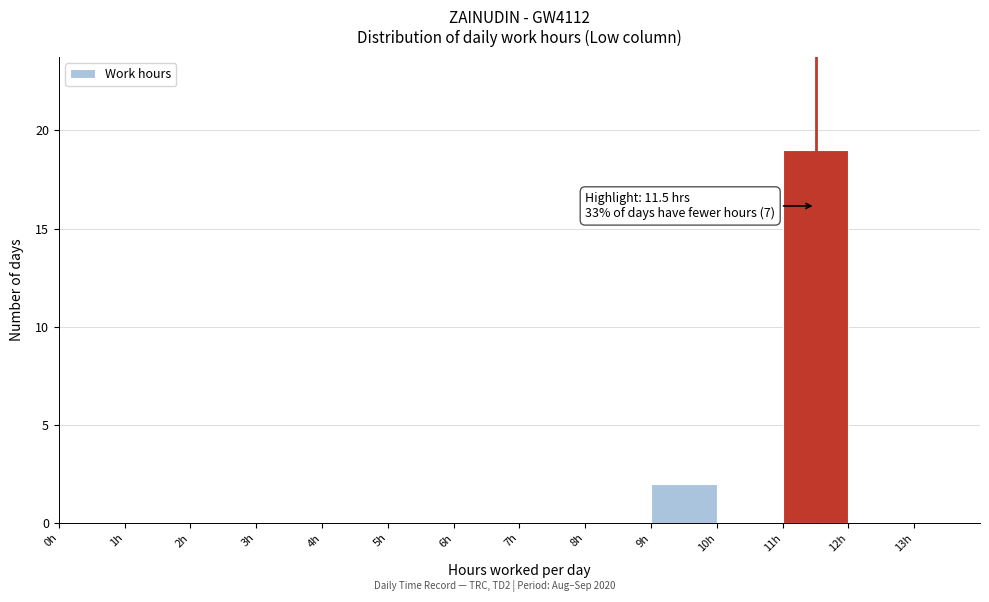

Over which range of the x-axis is the bar tallest?

11 to 12